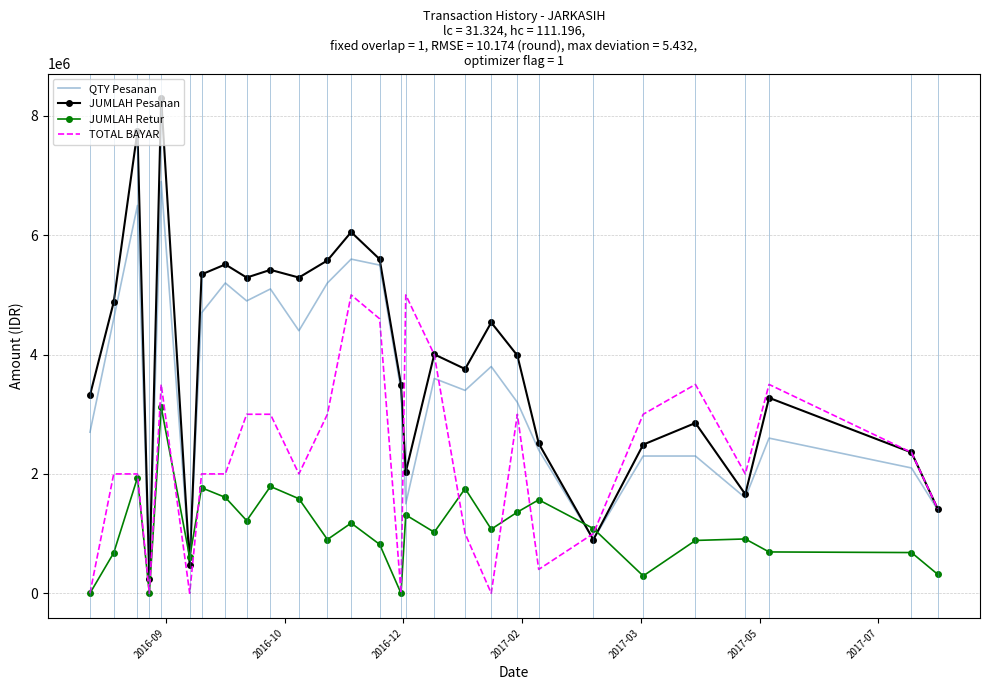

Which series has the largest range (max minus min)?

JUMLAH Pesanan